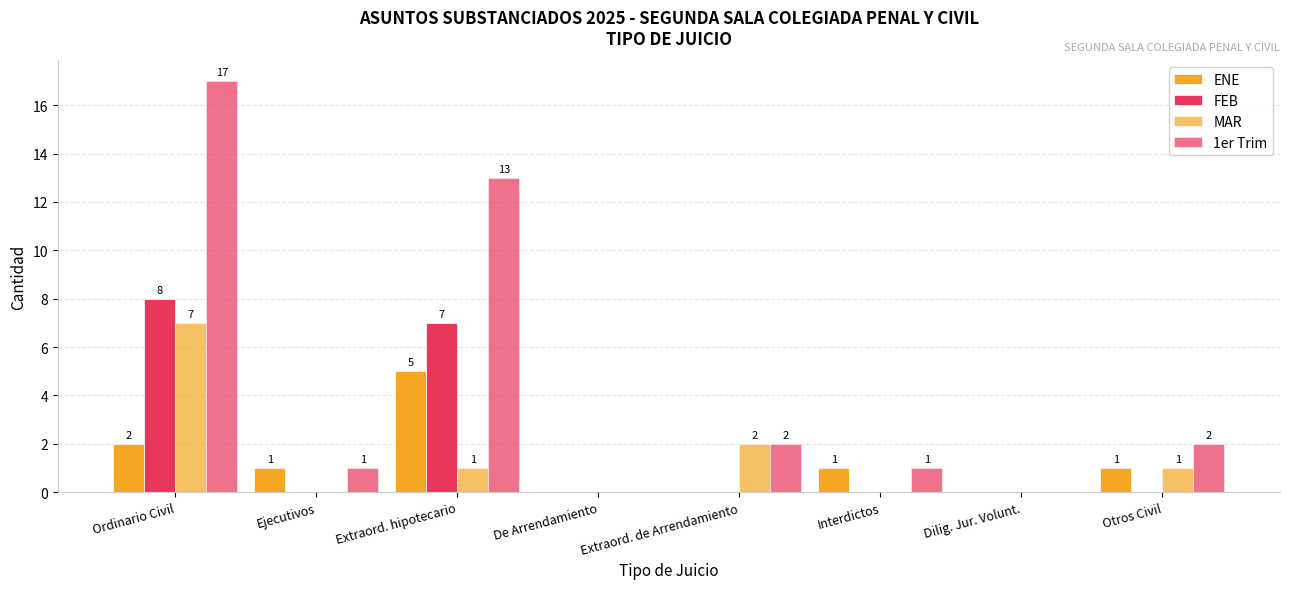

At how many categories does at least one series exceed 15?

1